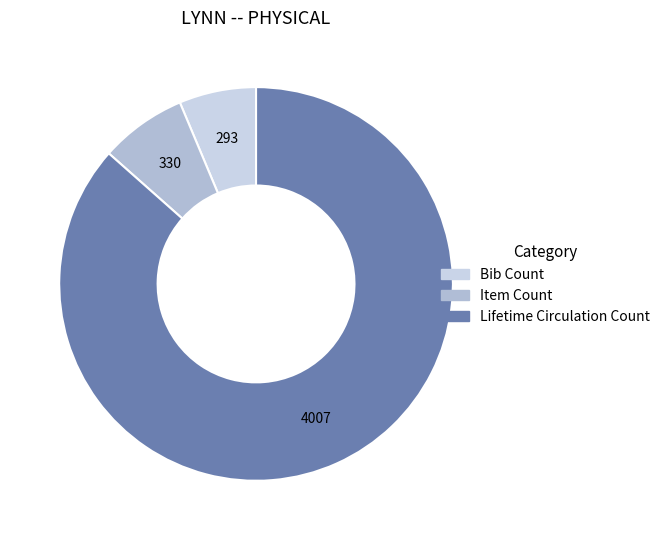

Combined, do Lifetime Circulation Count and Item Count account for over 50%?

Yes